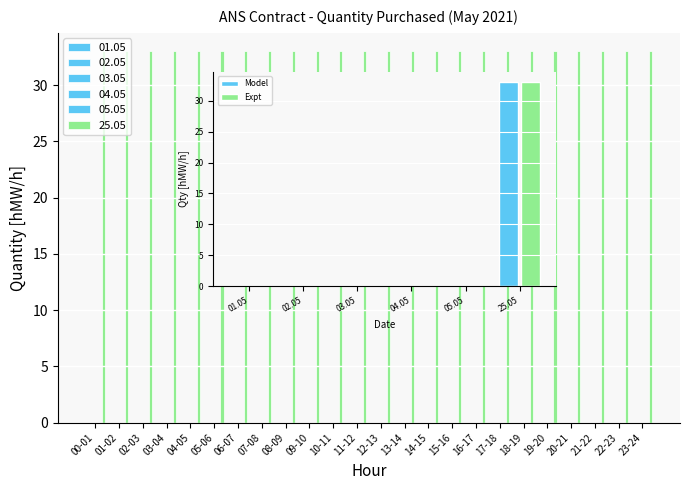

Reading left to right, list all the values displayed in this chart.

01.05: 00-01=0	01-02=0	02-03=0	03-04=0	04-05=0	05-06=0	06-07=0	07-08=0	08-09=0	09-10=0	10-11=0	11-12=0	12-13=0	13-14=0	14-15=0	15-16=0	16-17=0	17-18=0	18-19=0	19-20=0	20-21=0	21-22=0	22-23=0	23-24=0
02.05: 00-01=0	01-02=0	02-03=0	03-04=0	04-05=0	05-06=0	06-07=0	07-08=0	08-09=0	09-10=0	10-11=0	11-12=0	12-13=0	13-14=0	14-15=0	15-16=0	16-17=0	17-18=0	18-19=0	19-20=0	20-21=0	21-22=0	22-23=0	23-24=0
03.05: 00-01=0	01-02=0	02-03=0	03-04=0	04-05=0	05-06=0	06-07=0	07-08=0	08-09=0	09-10=0	10-11=0	11-12=0	12-13=0	13-14=0	14-15=0	15-16=0	16-17=0	17-18=0	18-19=0	19-20=0	20-21=0	21-22=0	22-23=0	23-24=0
04.05: 00-01=0	01-02=0	02-03=0	03-04=0	04-05=0	05-06=0	06-07=0	07-08=0	08-09=0	09-10=0	10-11=0	11-12=0	12-13=0	13-14=0	14-15=0	15-16=0	16-17=0	17-18=0	18-19=0	19-20=0	20-21=0	21-22=0	22-23=0	23-24=0
05.05: 00-01=0	01-02=0	02-03=0	03-04=0	04-05=0	05-06=0	06-07=0	07-08=0	08-09=0	09-10=0	10-11=0	11-12=0	12-13=0	13-14=0	14-15=0	15-16=0	16-17=0	17-18=0	18-19=0	19-20=0	20-21=0	21-22=0	22-23=0	23-24=0
25.05: 00-01=33	01-02=33	02-03=33	03-04=33	04-05=33	05-06=33	06-07=33	07-08=33	08-09=33	09-10=33	10-11=33	11-12=33	12-13=33	13-14=33	14-15=33	15-16=33	16-17=33	17-18=33	18-19=33	19-20=33	20-21=33	21-22=33	22-23=33	23-24=33